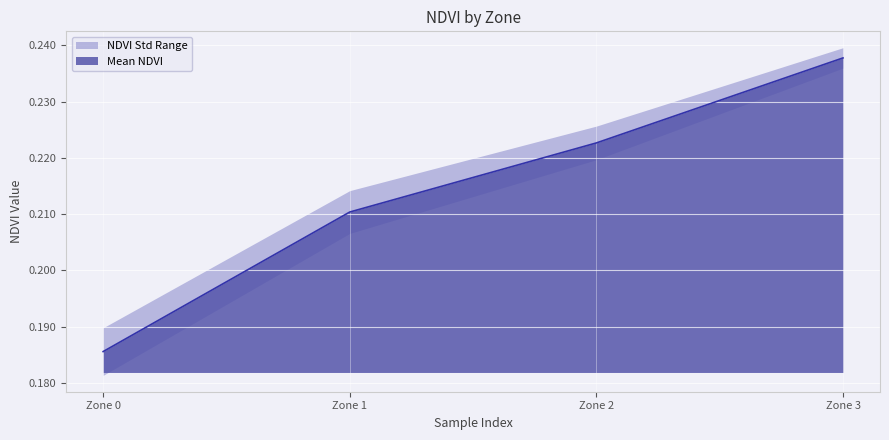

What is the value of the 1st point from the left?

0.2